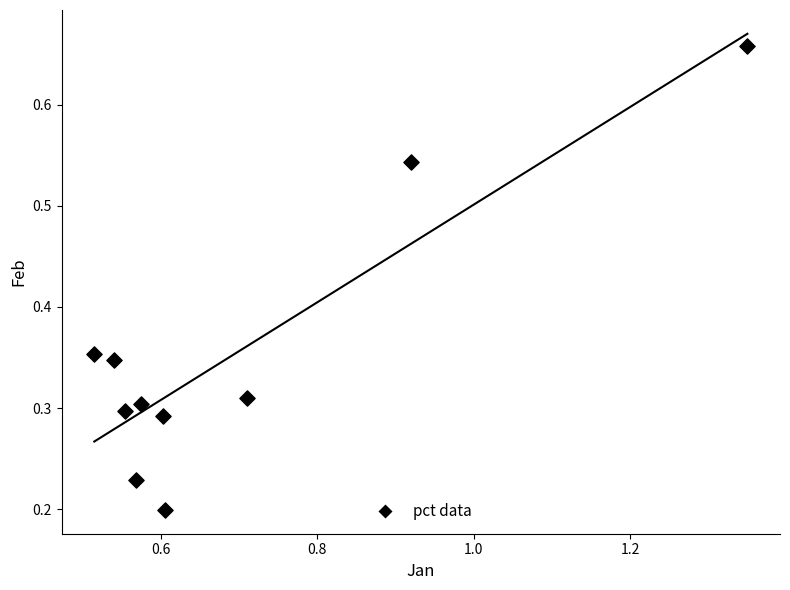

What is the range of X values (max minus min)?

0.8